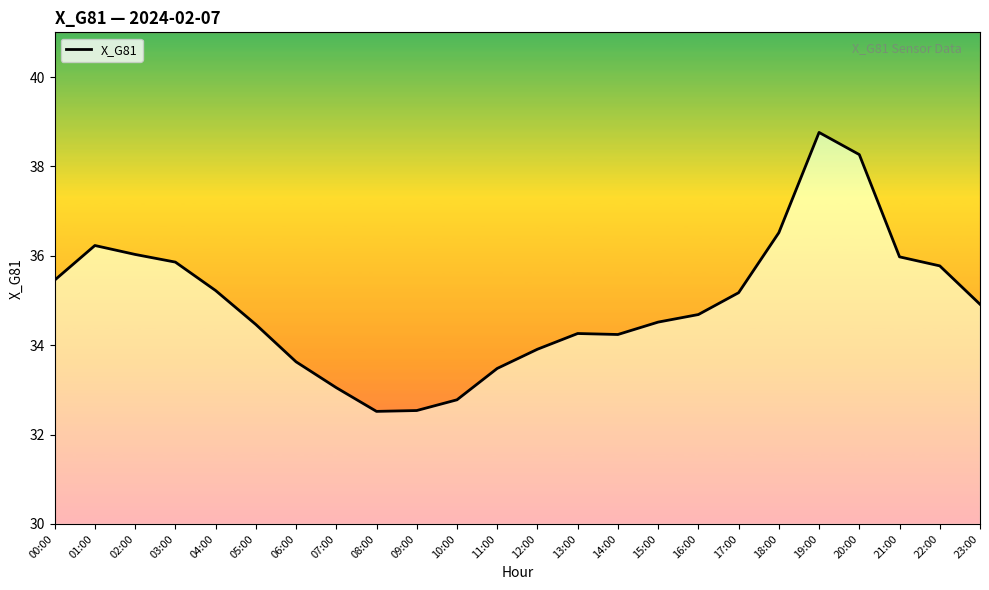

Where is the first local maximum?

01:00